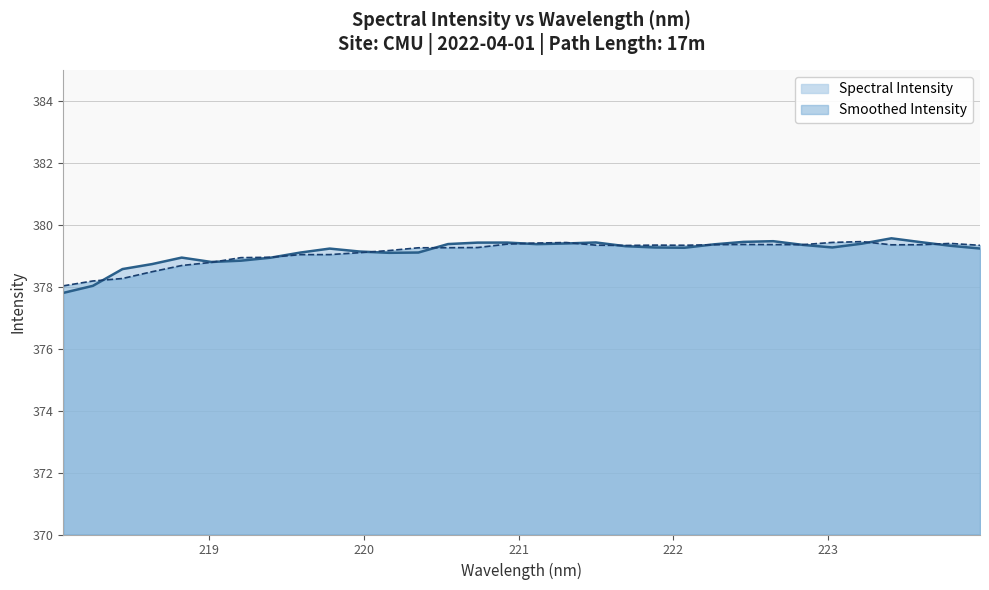

What is the smallest value displayed?

377.8